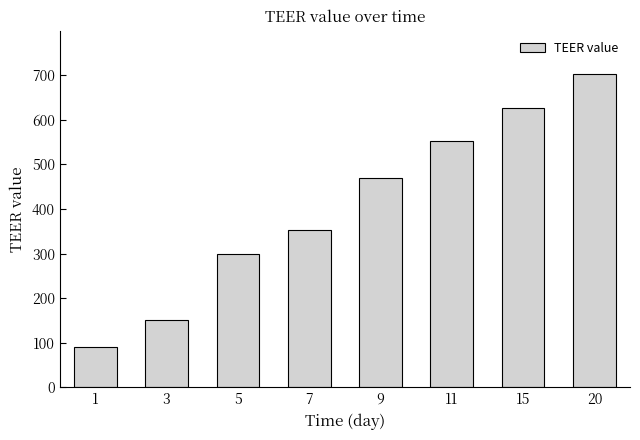

Reading right to left, list all the values displayed in this chart.

20=703	15=627	11=553	9=469	7=353	5=298	3=152	1=91